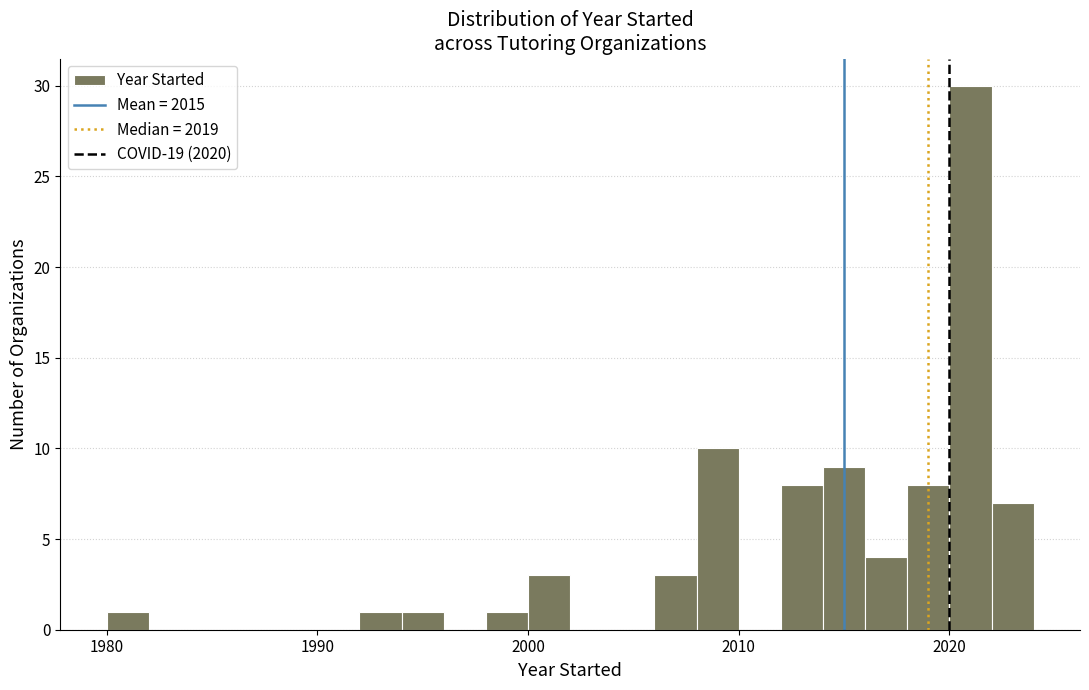

Read against the x-axis, roughly where is the centre of the tallest bar?

2021